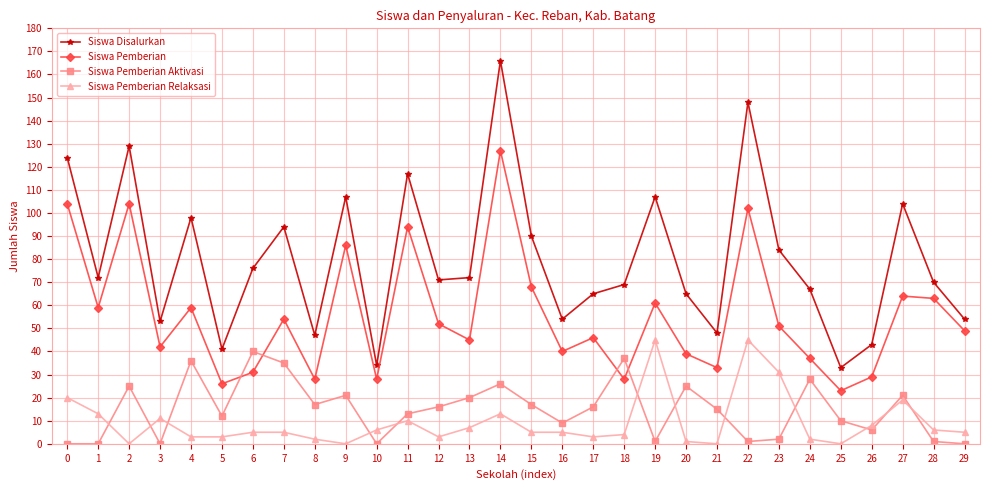

The value of Siswa Pemberian Relaksasi at 23 is 21. True or false?

False